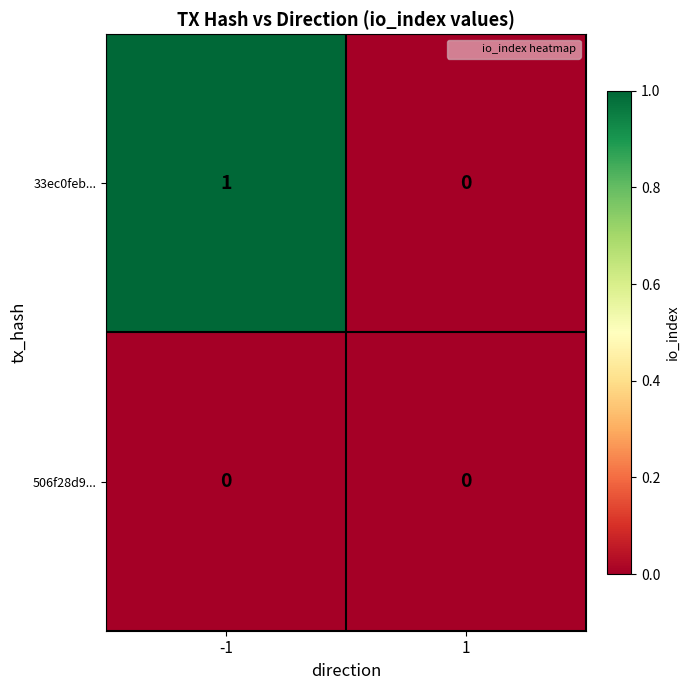

Which series has the widest spread of values?

33ec0feb...